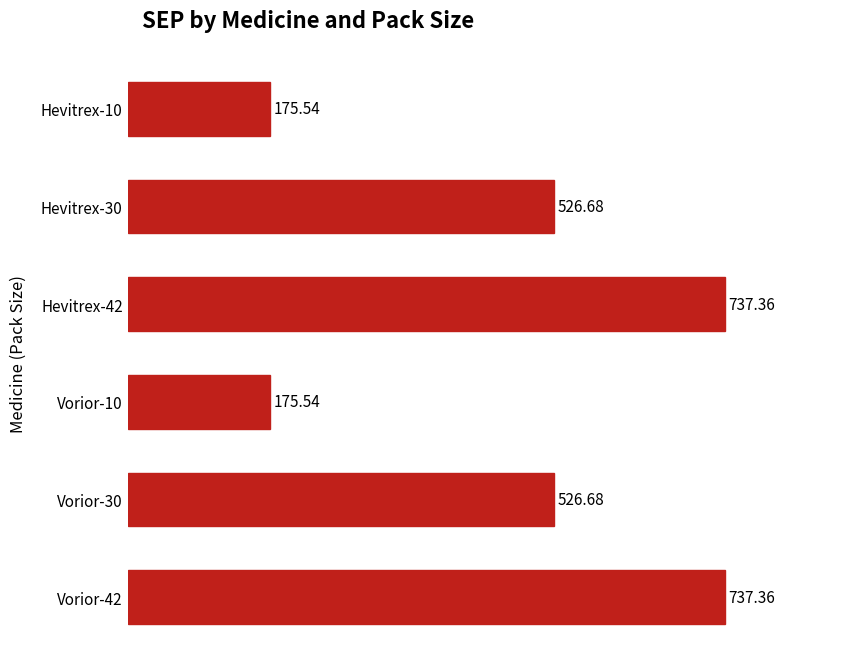

Between Hevitrex-10 and Vorior-30, which is larger?

Vorior-30